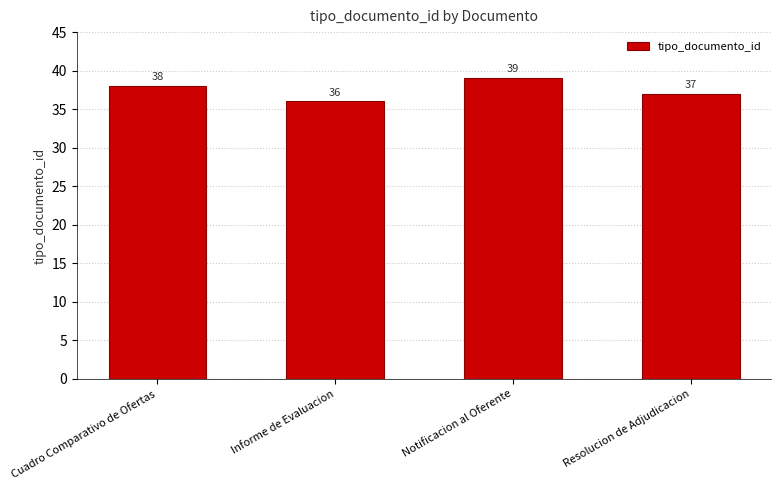

How many categories are shown in the chart?

4